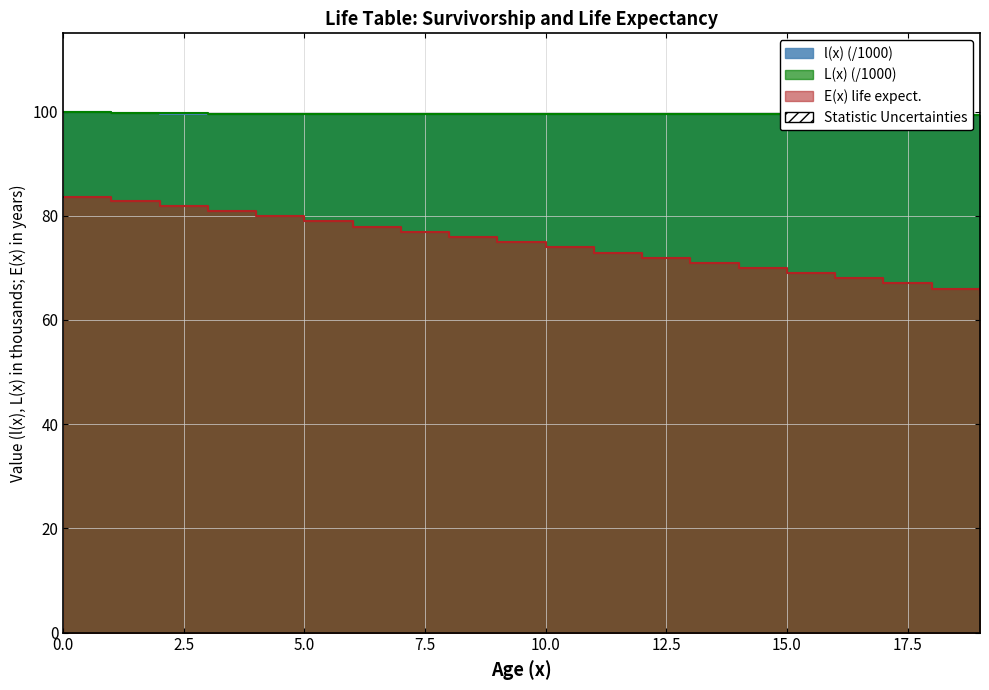

Which series has the largest range (max minus min)?

E(x)